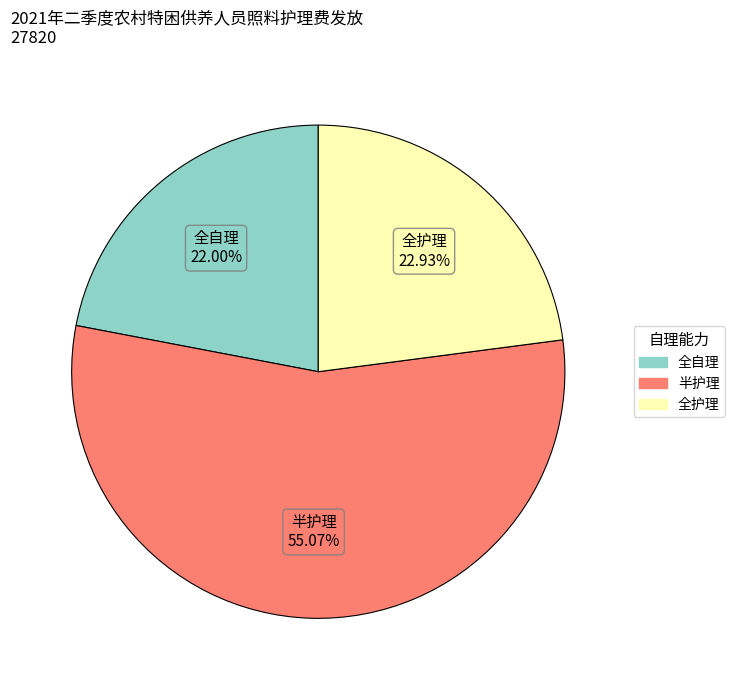

Which slice is the smallest?

全自理